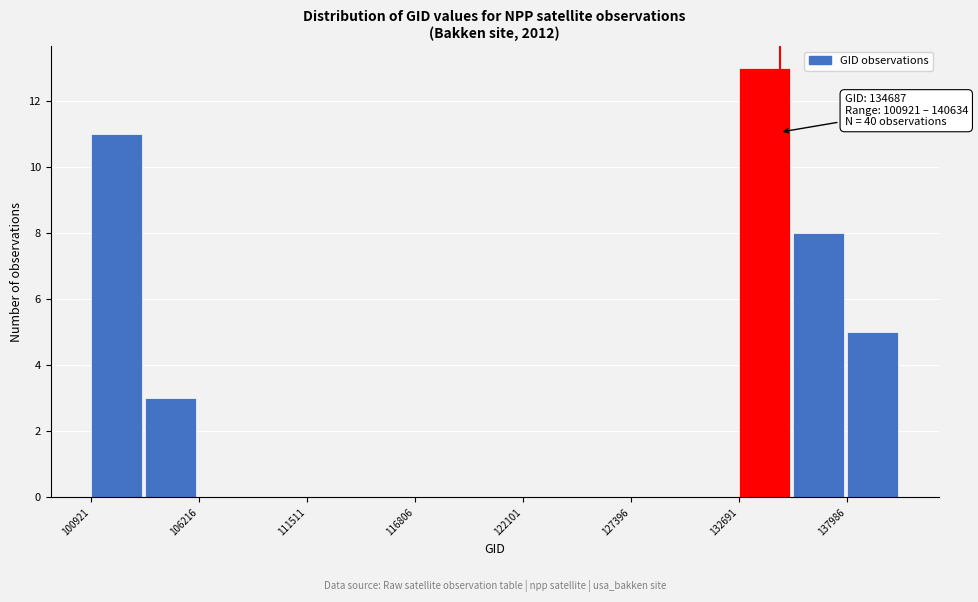

Read against the x-axis, roughly where is the centre of the tallest bar?

134000